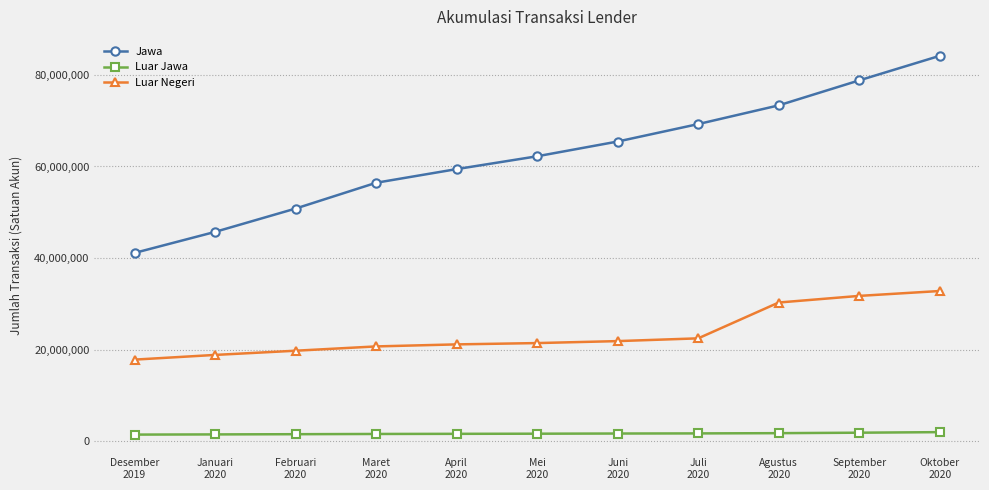

What is the maximum value shown in the chart?

84160017